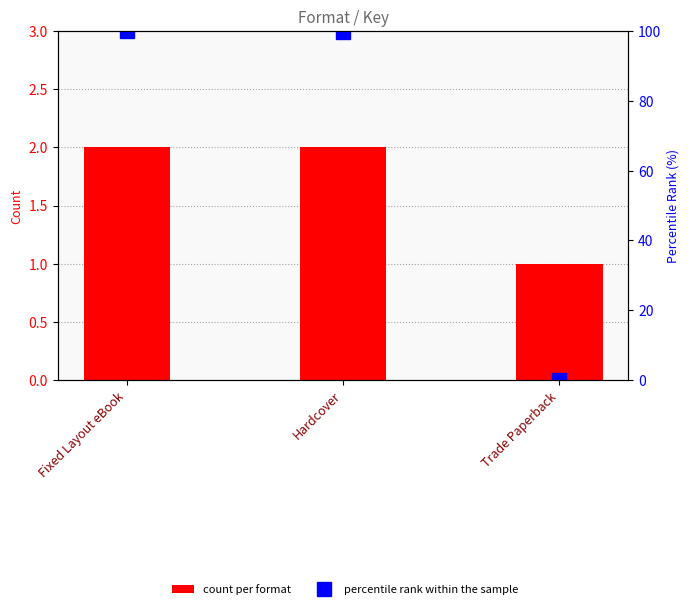

What is the difference between the highest and lowest values at Trade Paperback?

1.0